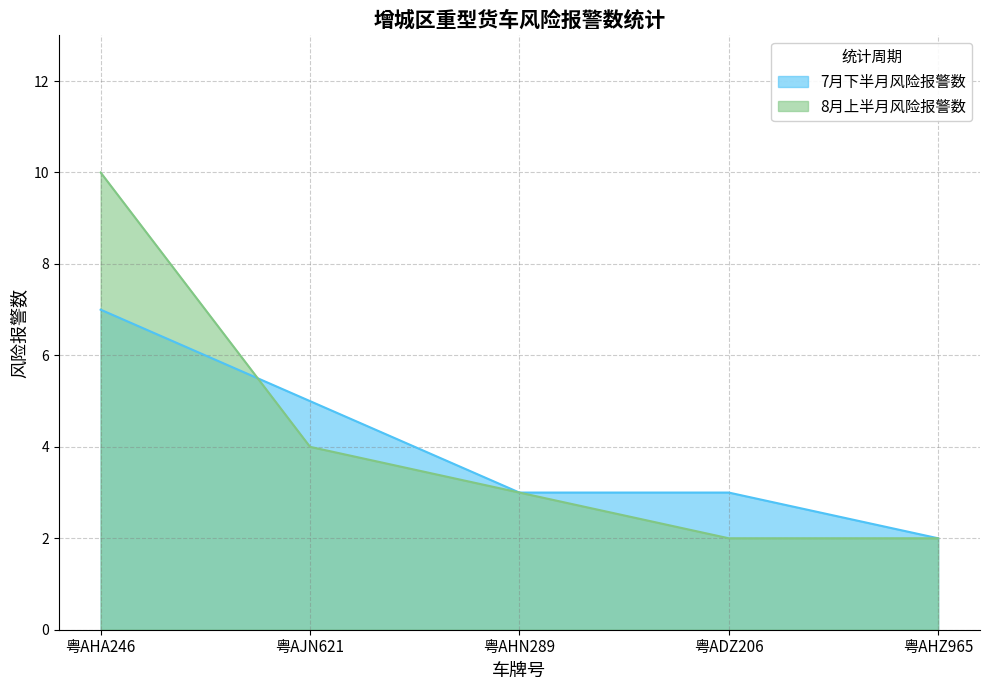

Read the 8月上半月风险报警数 value at 粤AHN289.

3